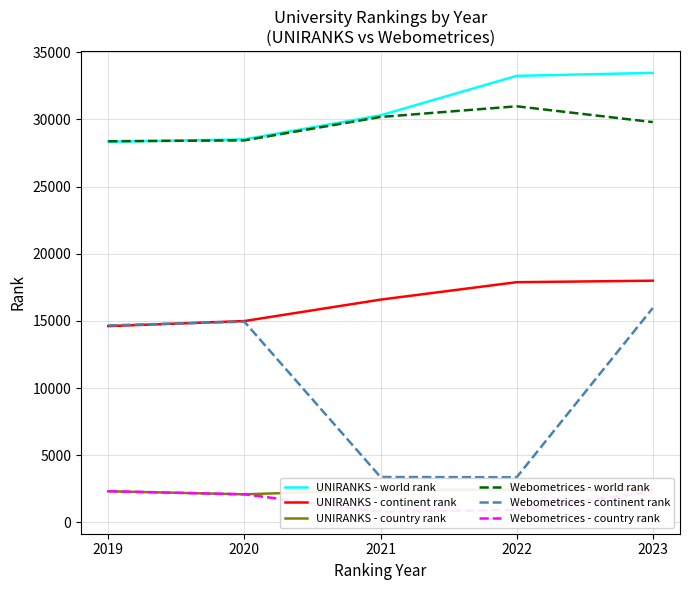

How many data points in Webometrices - continent rank are less than 14666?

2